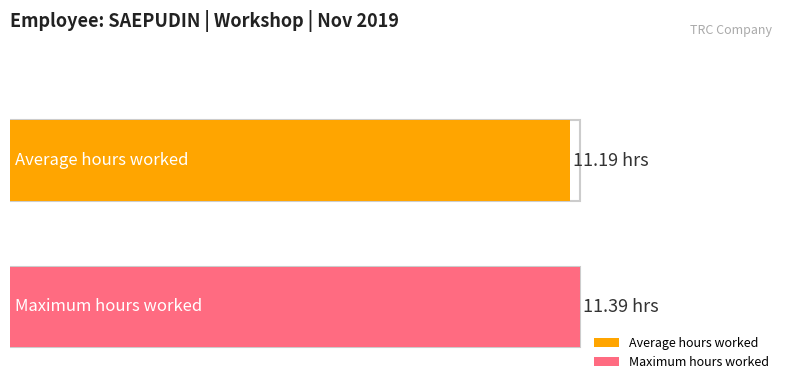

True or false: the data shows 7.4 at 16.

False